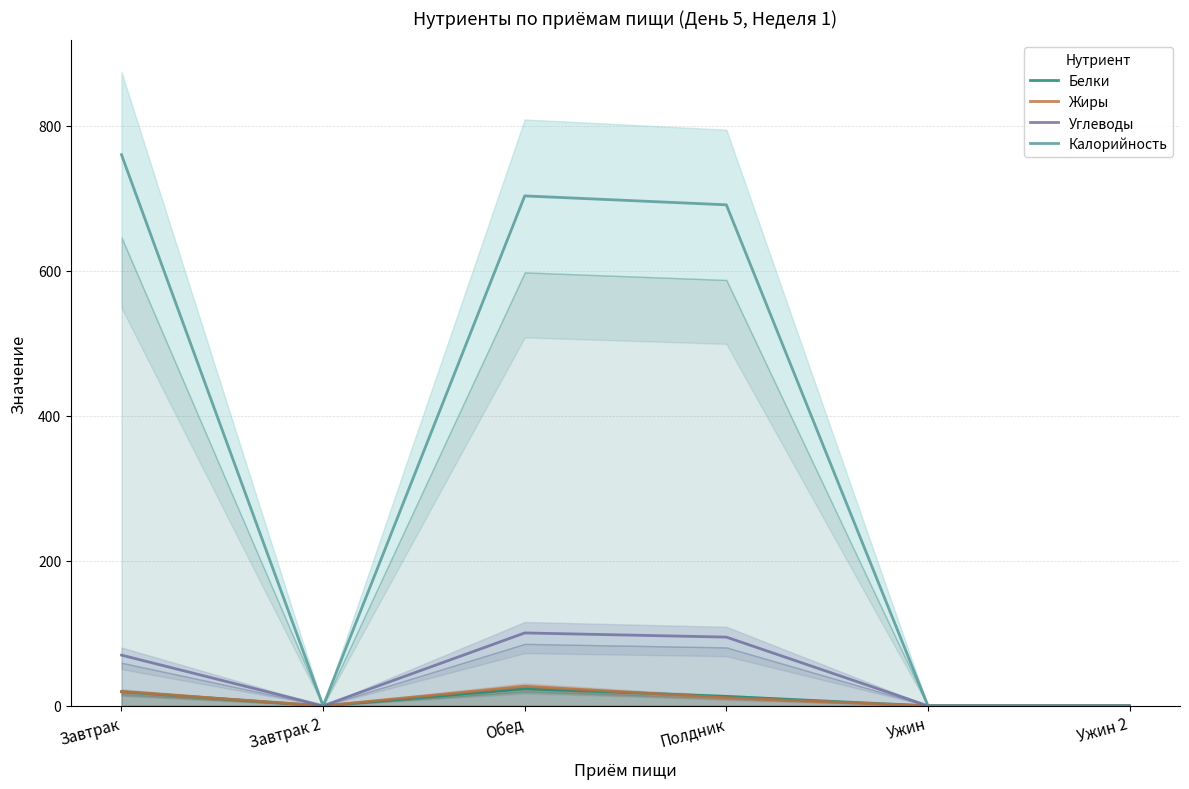

What are all the series names shown in the legend?

Белки, Жиры, Углеводы, Калорийность